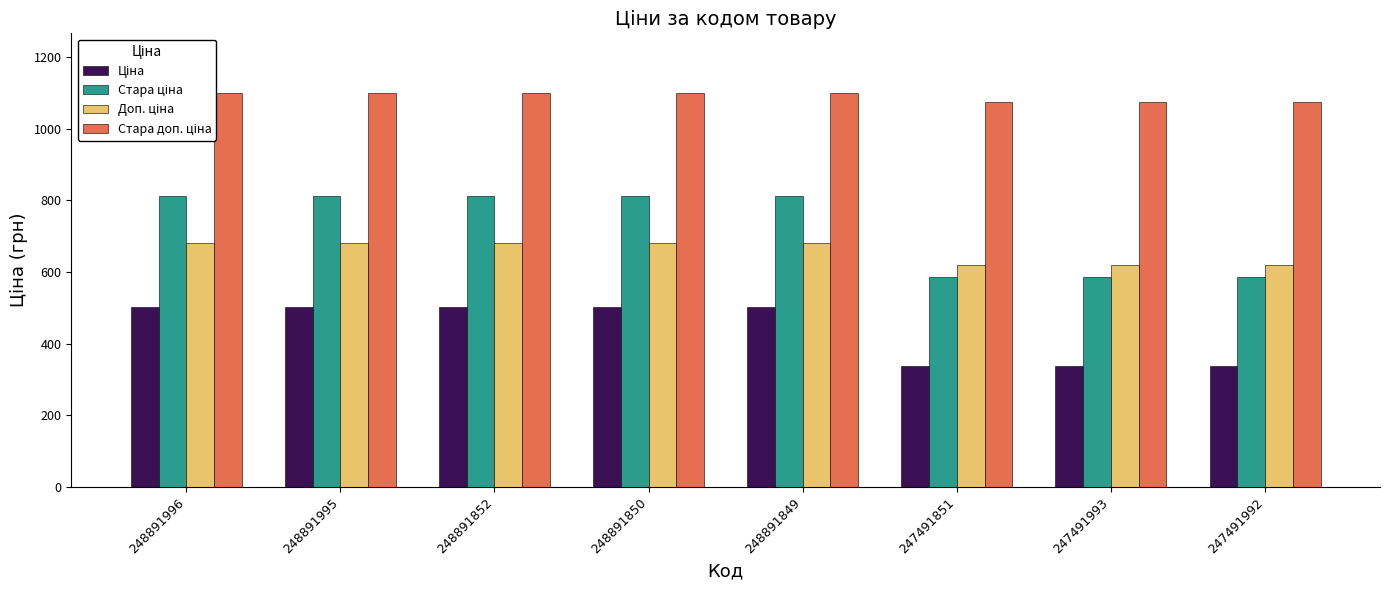

What is the label of the 5th bar from the left?

248891849